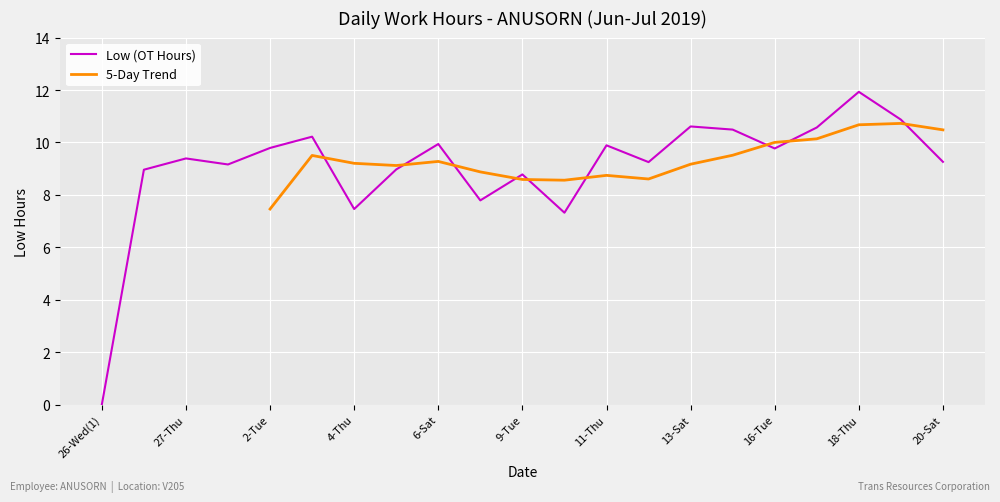

Reading left to right, list all the values displayed in this chart.

26-Wed(1)=0.0	26-Wed(2)=9.0	27-Thu=9.4	28-Fri=9.2	2-Tue=9.8	3-Wed=10.2	4-Thu=7.5	5-Fri=9.0	6-Sat=9.9	8-Mon=7.8	9-Tue=8.8	10-Wed=7.3	11-Thu=9.9	12-Fri=9.2	13-Sat=10.6	15-Mon=10.5	16-Tue=9.8	17-Wed=10.6	18-Thu=11.9	19-Fri=10.9	20-Sat=9.3